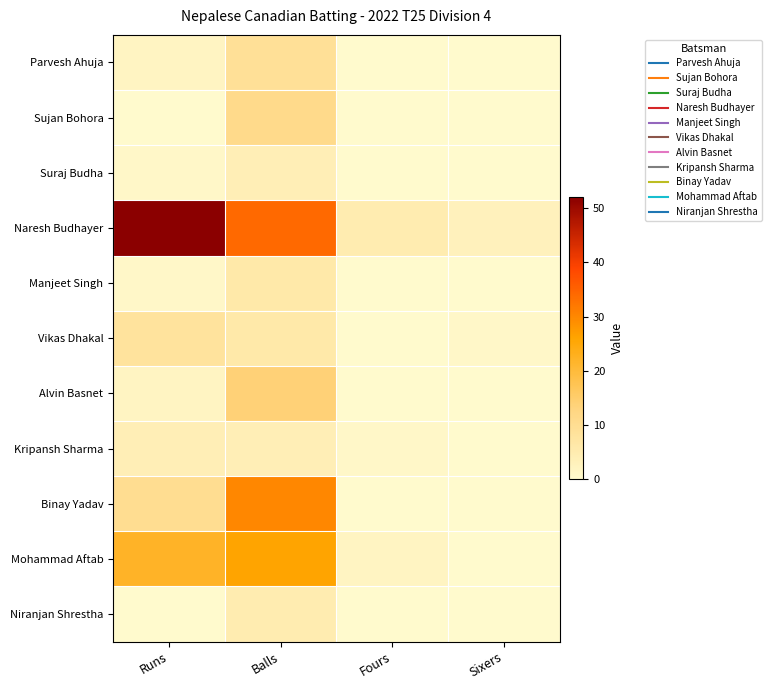

How many categories are shown in the chart?

4